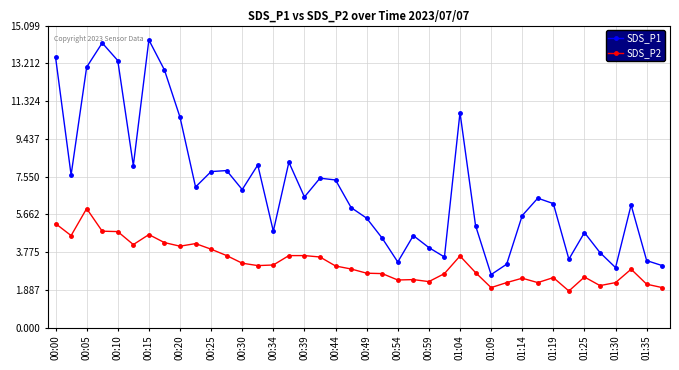

What is the difference between the maximum and minimum values in the SDS_P1 series?

11.7